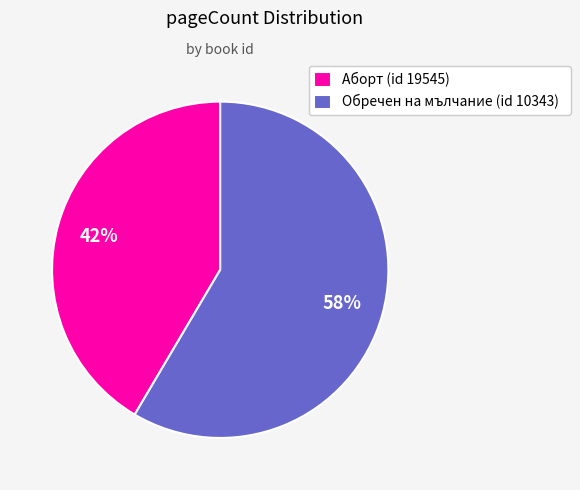

Is the sum of Обречен на мълчание (id 10343) and Аборт (id 19545) greater than half?

Yes